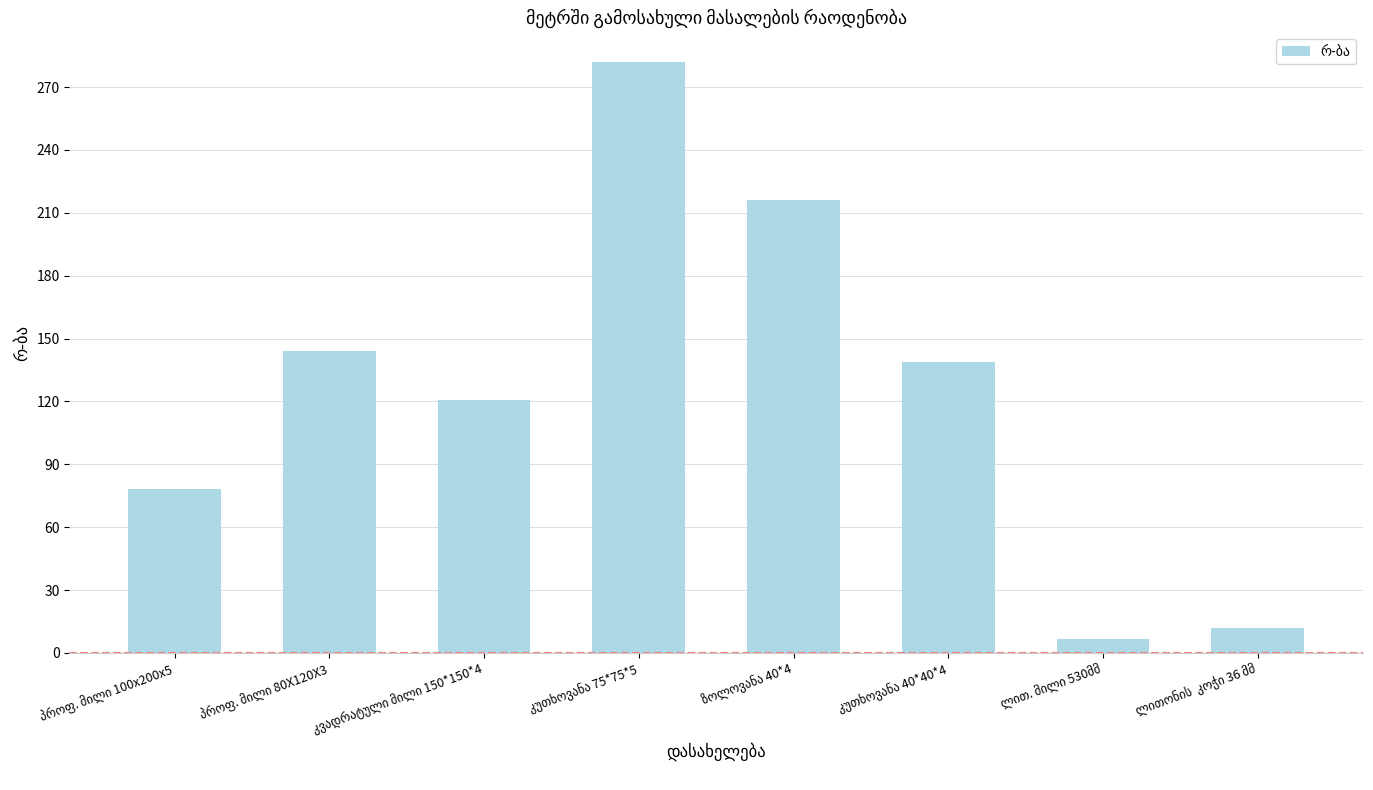

Reading left to right, extract all data points from this chart.

78.0	144.0	120.7	282.0	216.0	139.0	6.9	12.0